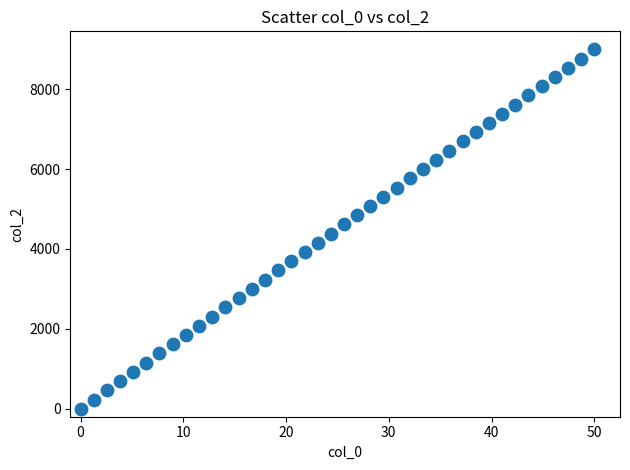

What is the range of X values (max minus min)?

50.0